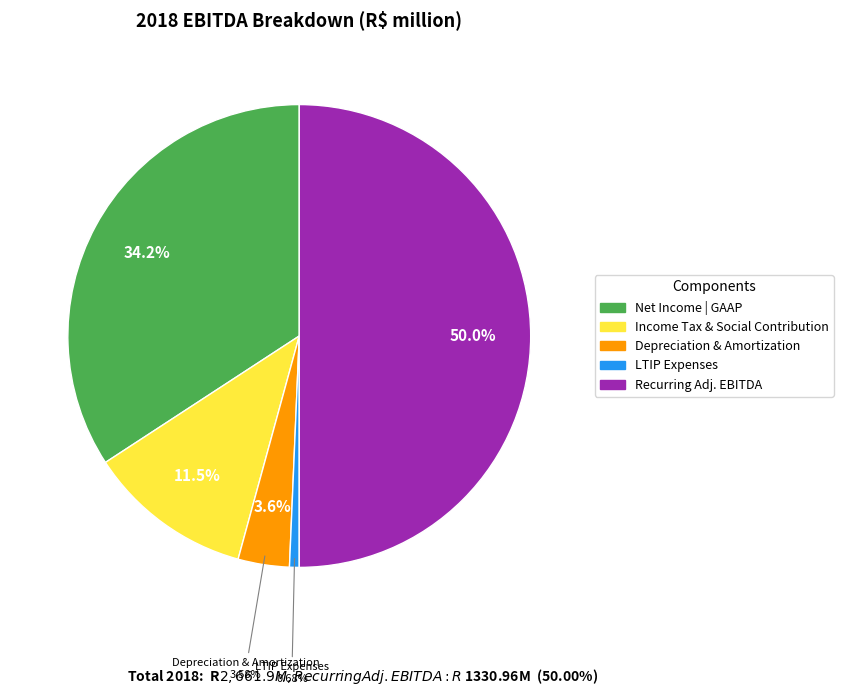

To the nearest percent, what percentage of the pie is Income Tax and Social Contribution?

12%